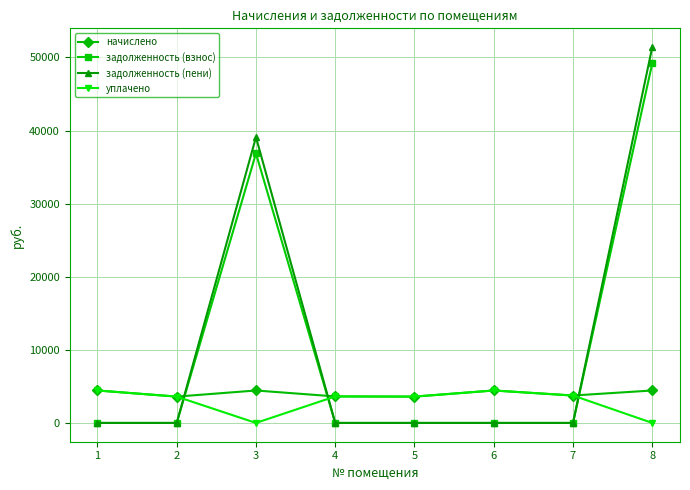

What is the difference between the maximum and minimum values in the уплачено series?

4438.1